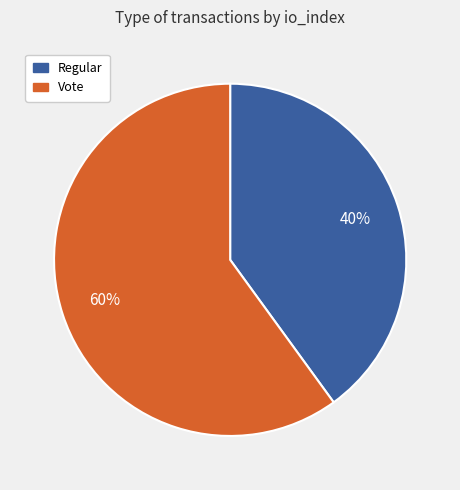

How many segments does this pie chart have?

2